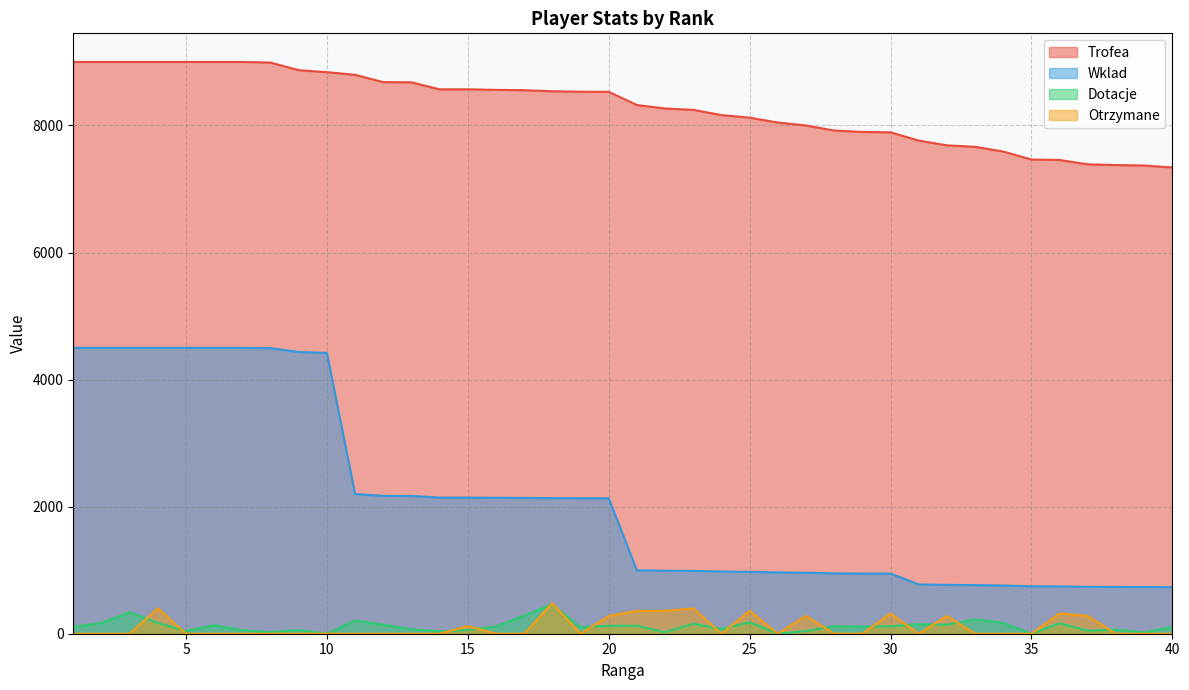

List the labels in order of Dotacje value, smallest first.

10, 26, 35, 39, 8, 22, 14, 27, 5, 37, 7, 9, 15, 38, 13, 24, 19, 40, 1, 29, 16, 28, 30, 20, 21, 6, 12, 32, 31, 23, 36, 2, 4, 34, 25, 11, 33, 17, 3, 18